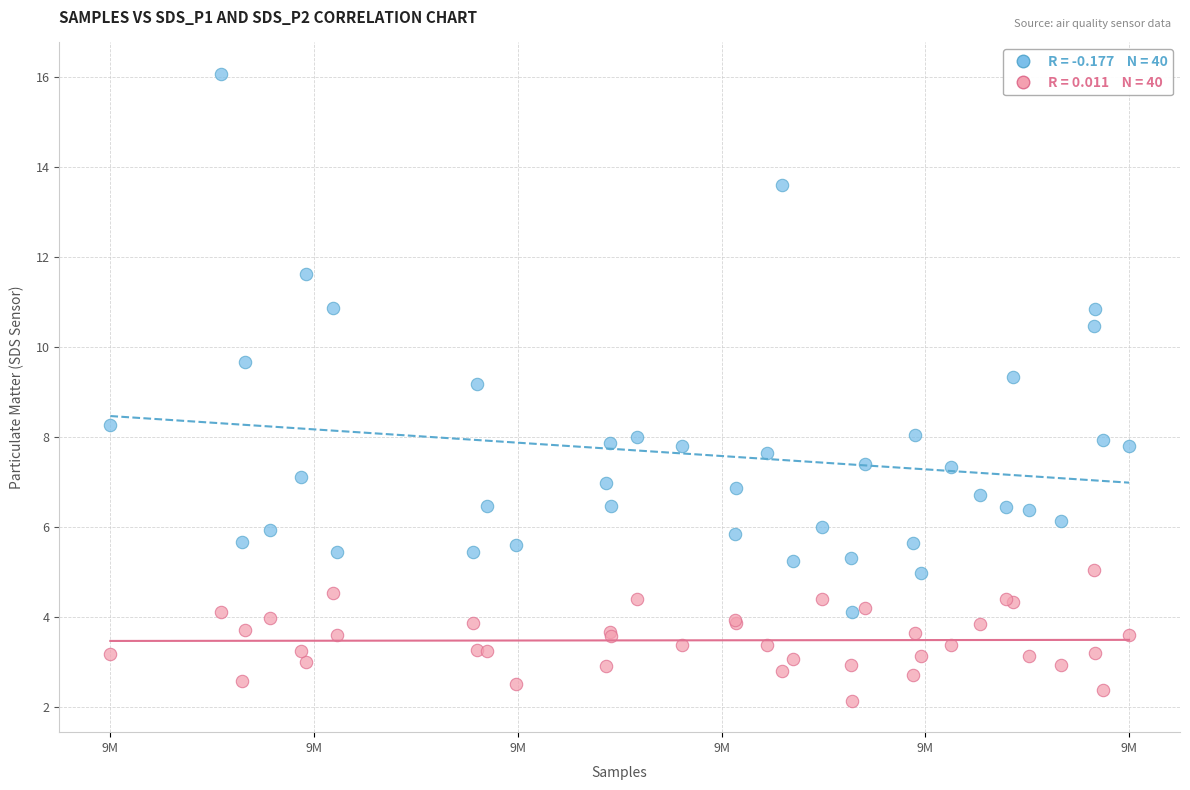

Across all series, what Y value is closest to 9?

9.2